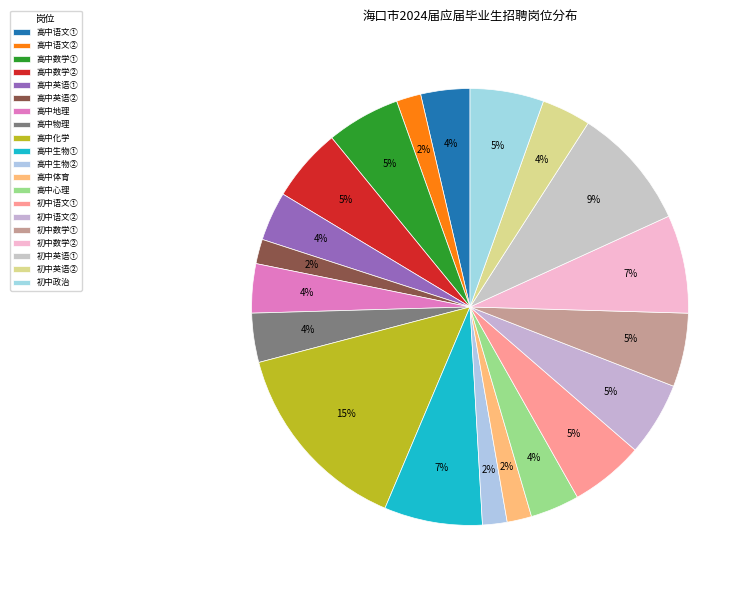

What percentage is the 初中语文① slice, to the nearest percent?

5%